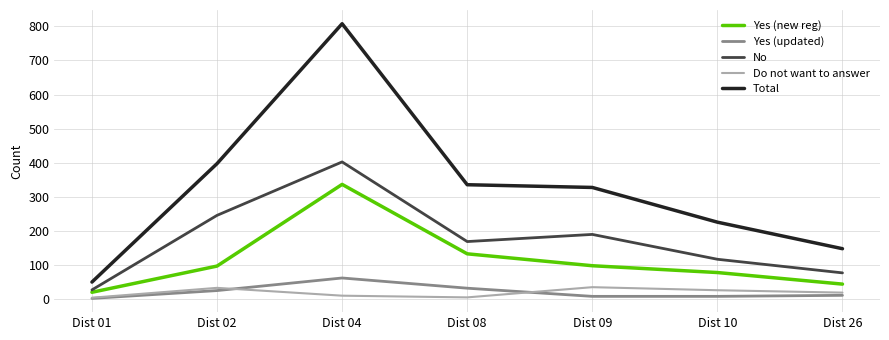

The value of No at Dist 04 is 402. True or false?

True